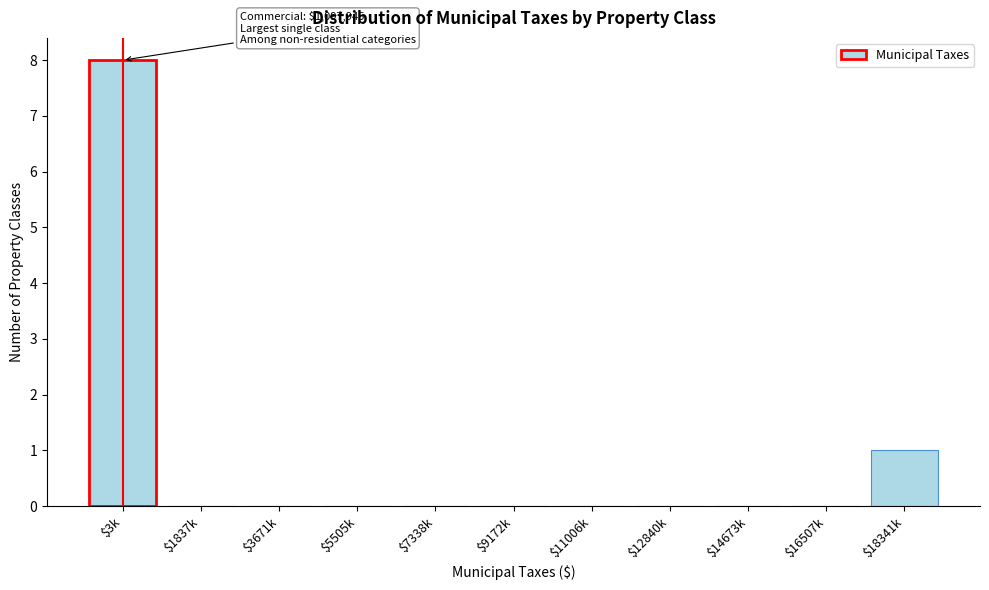

What is the maximum value shown in the chart?

8